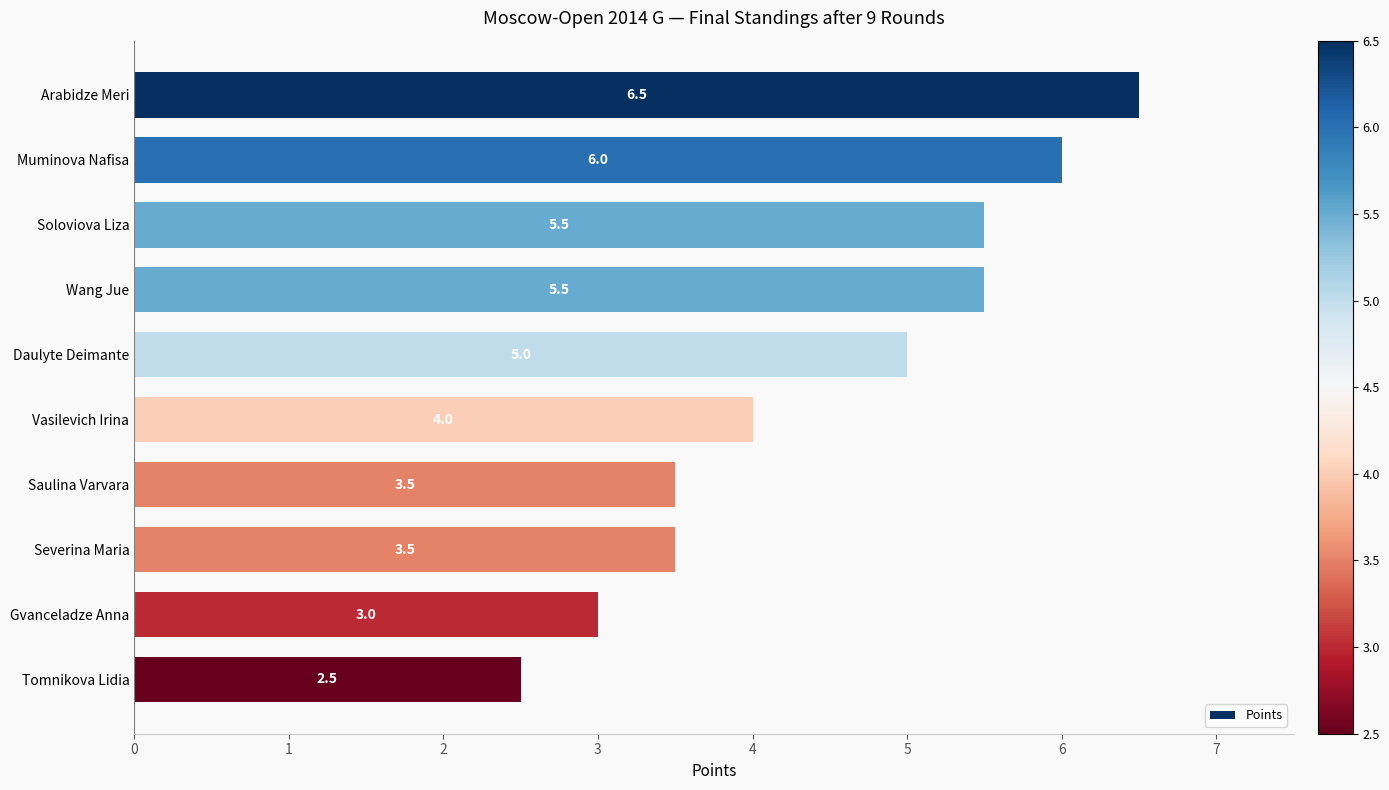

What is the difference between the values at Gvanceladze Anna and Daulyte Deimante?

2.0